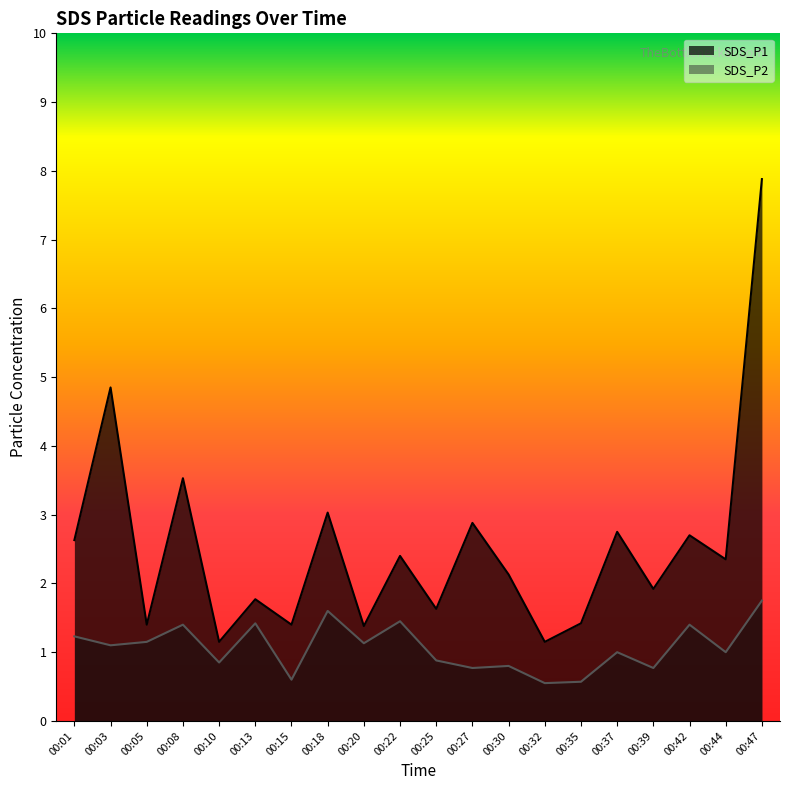

What is the sum of the SDS_P1 values at 00:13 and 00:37?

4.5